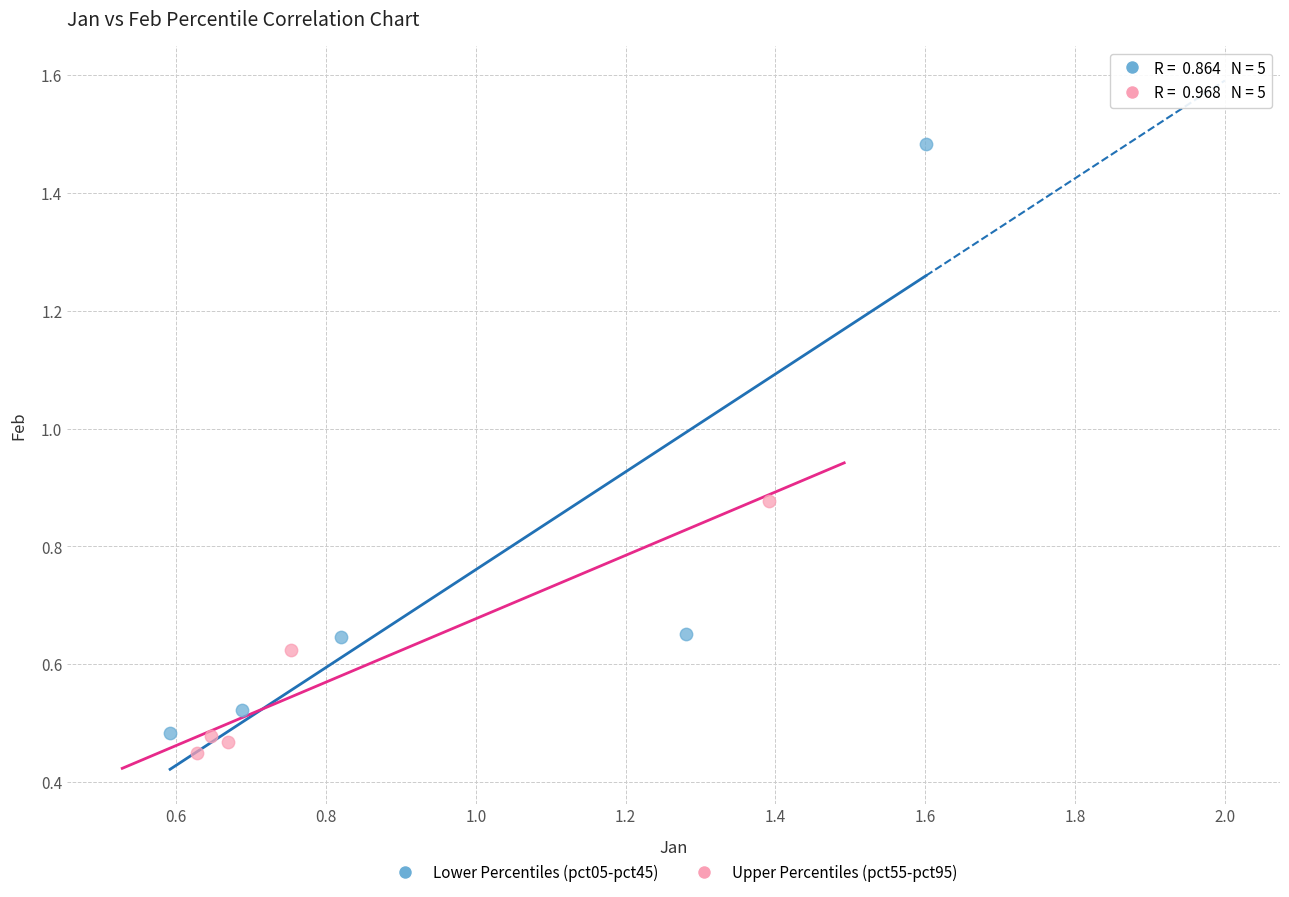

Which series has the widest spread of Y values?

Lower Percentiles (pct05-pct45)